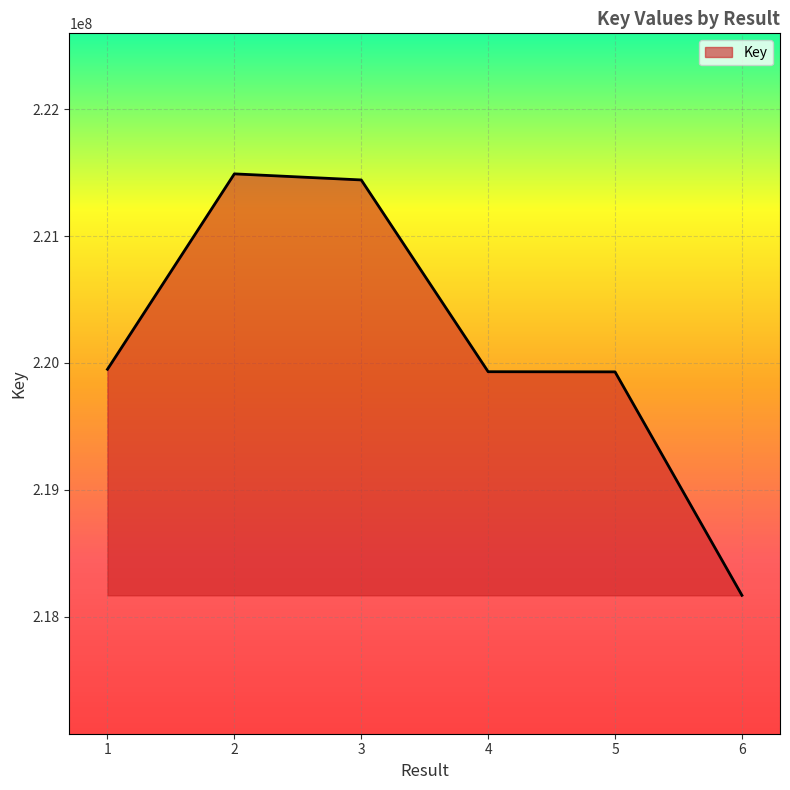

What is the difference between the values at 3 and 5?

1512403